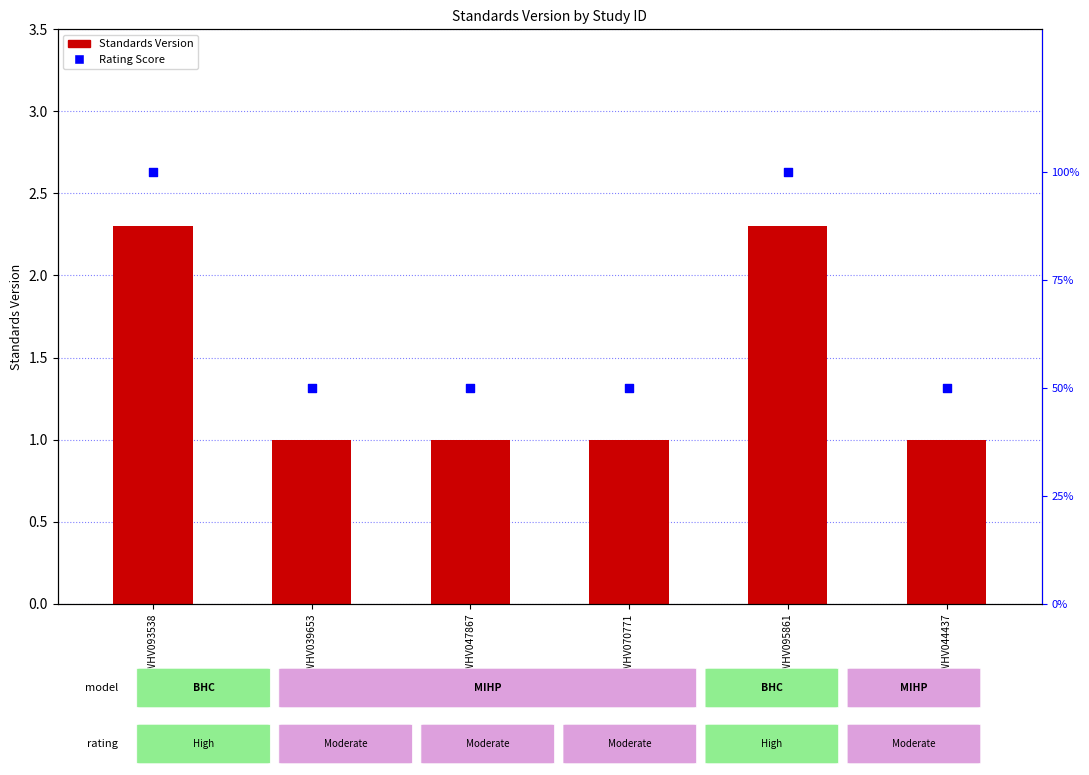

Which series has the widest spread of Y values?

Rating Score (rank)